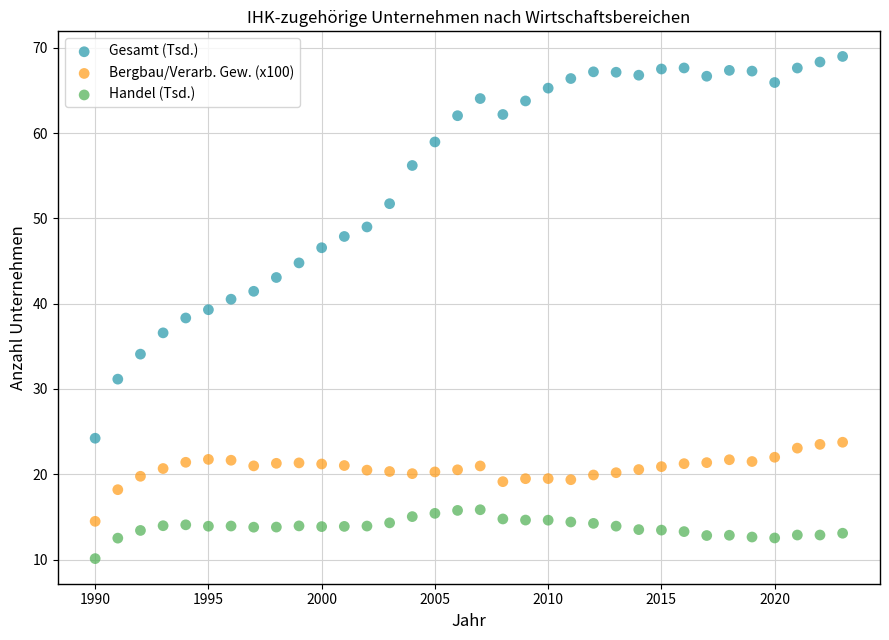

Which series contains the lowest Y value?

Handel (Tsd.)